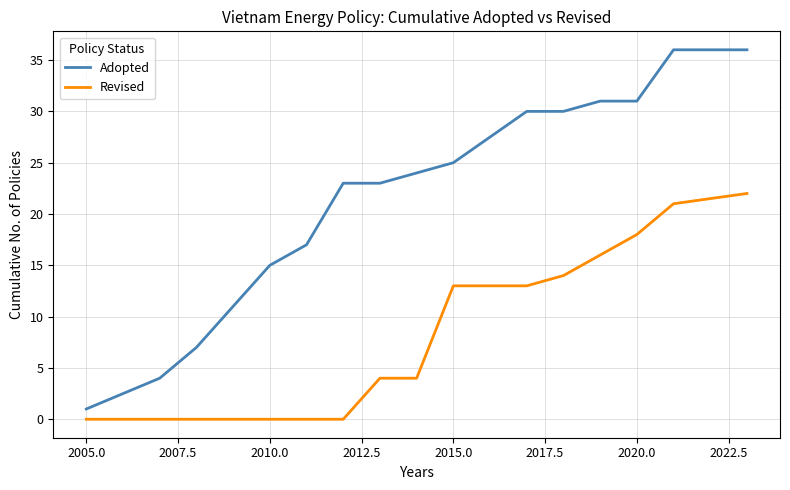

What is the maximum value for Adopted?

36